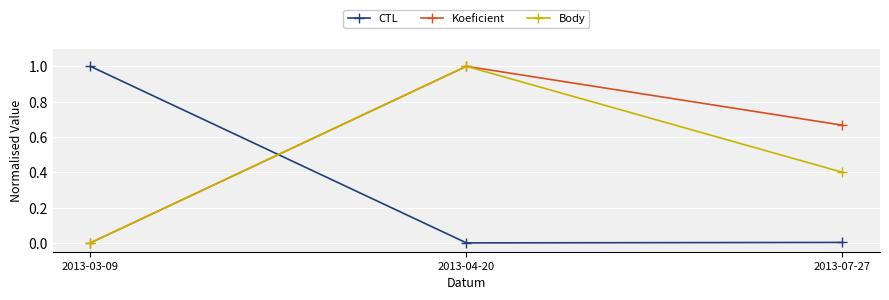

Is it true that Koeficient equals 0.9 at 2013-07-27?

False